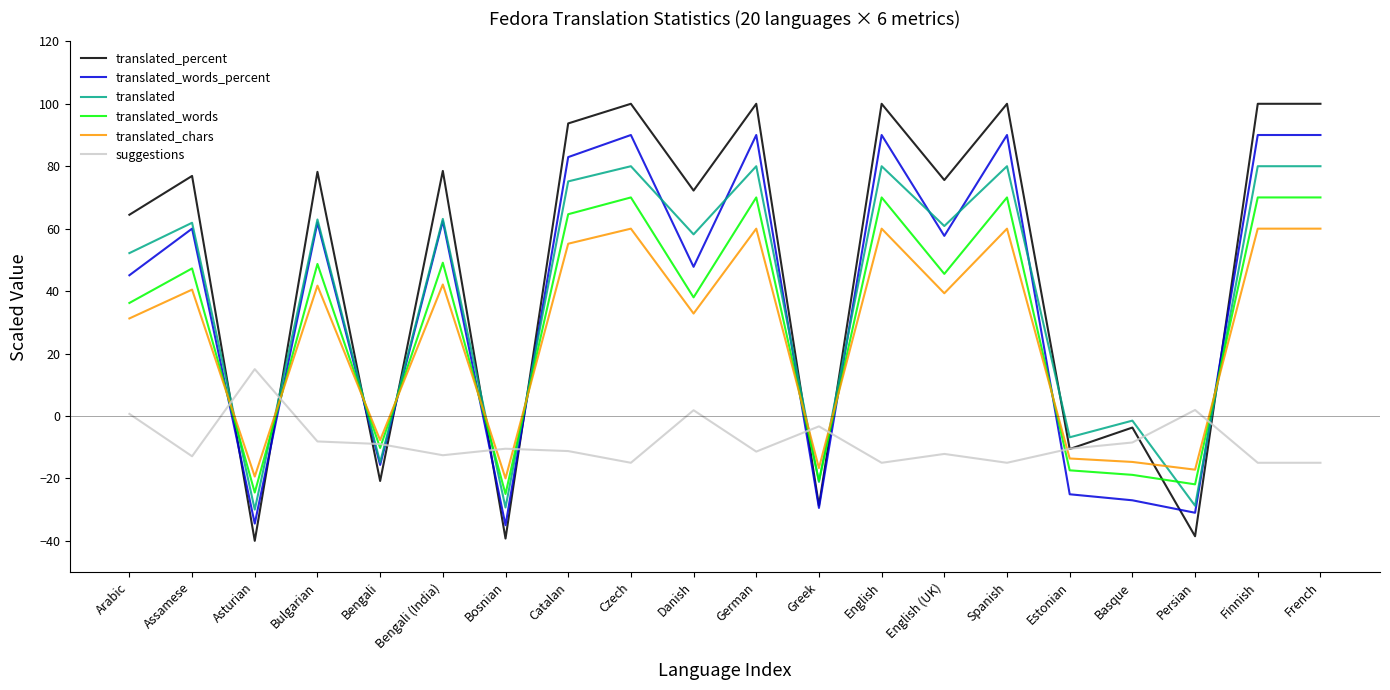

What is the sum of the translated values at Arabic and Greek?

31.0